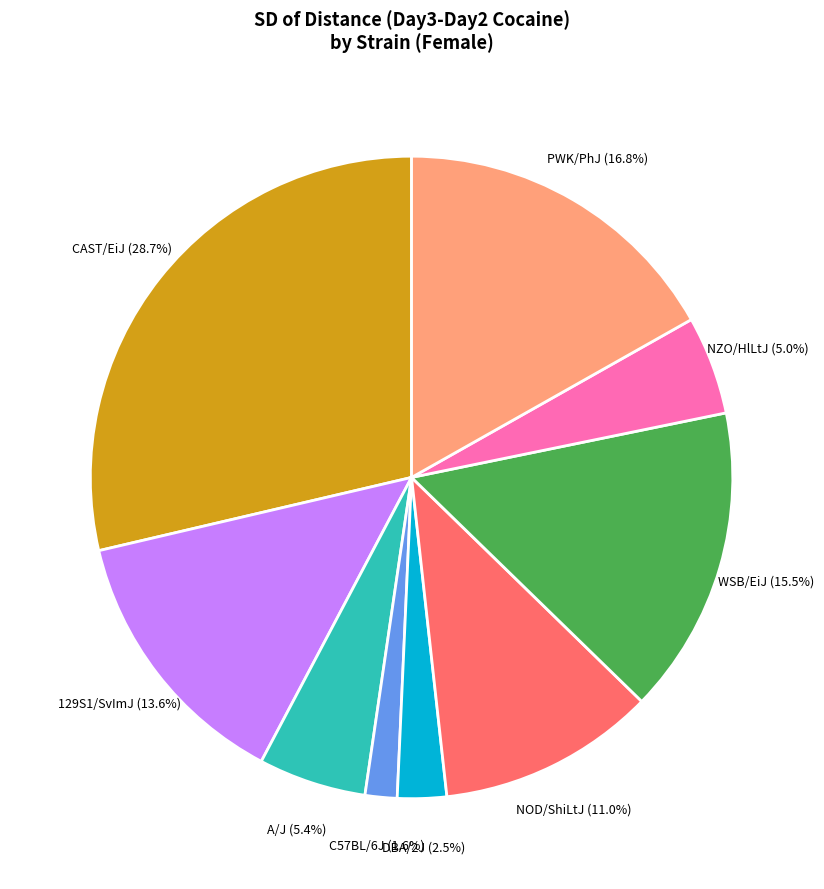

What is the largest slice in the pie chart?

CAST/EiJ